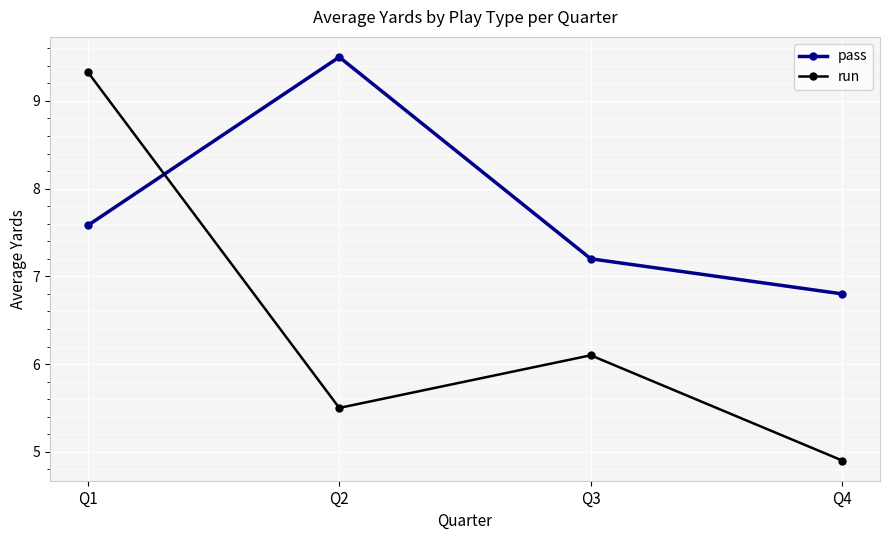

What is the difference between the highest and lowest values at Q4?

1.9